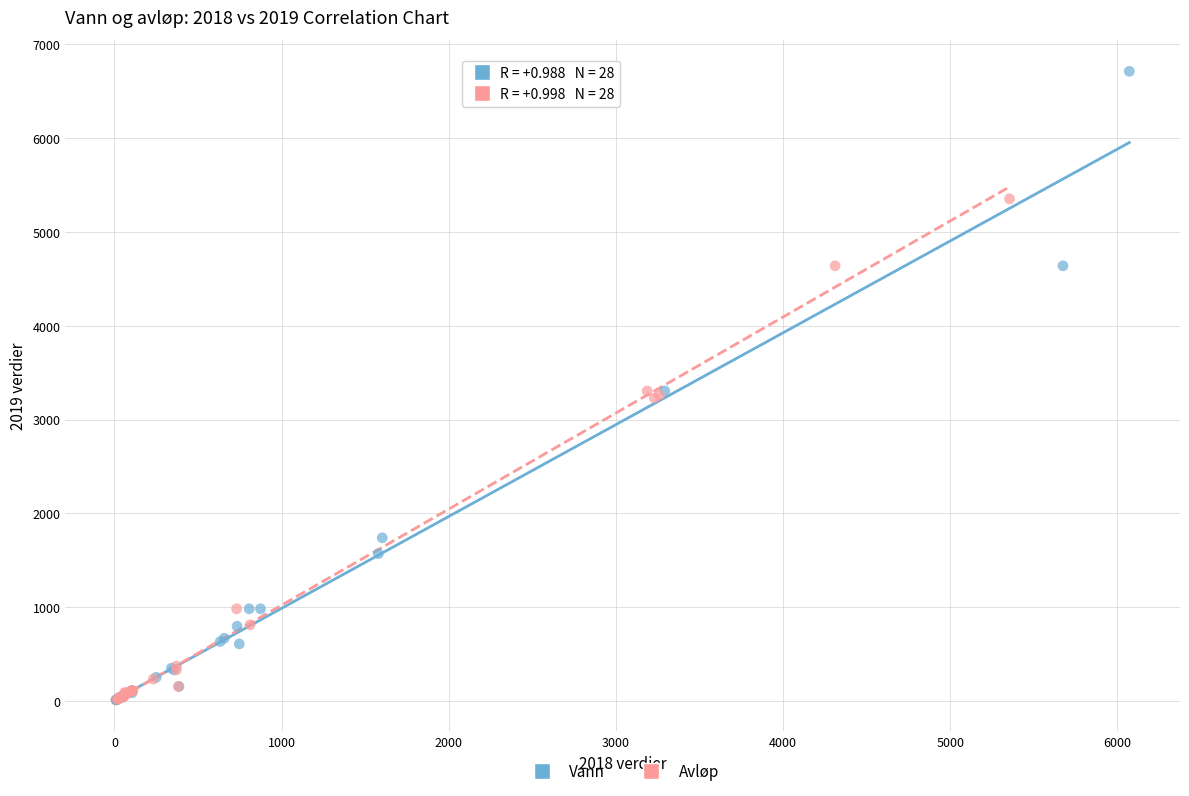

Which series has the largest Y range (max minus min)?

Vann